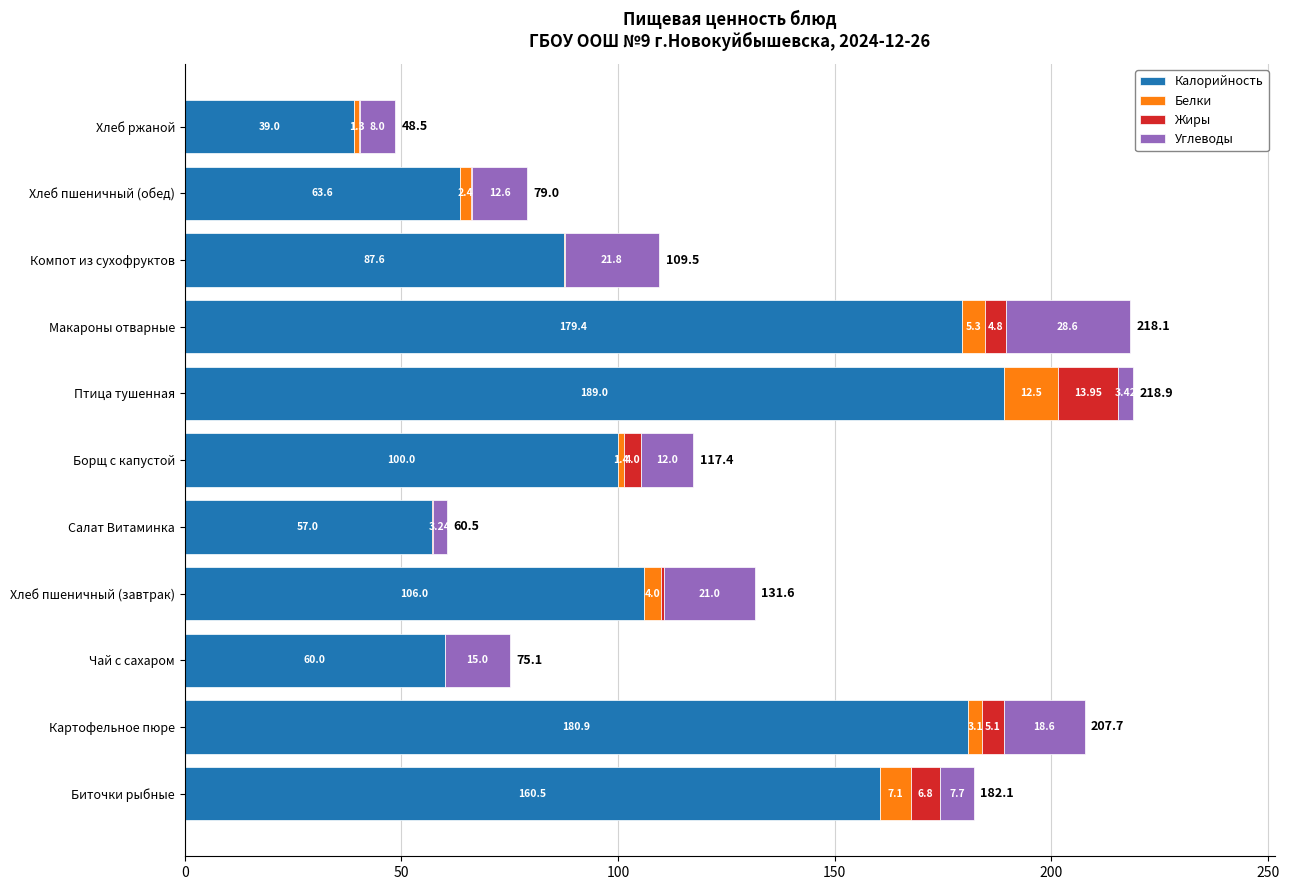

What is the total value across all series at Хлеб пшеничный (обед)?

79.0